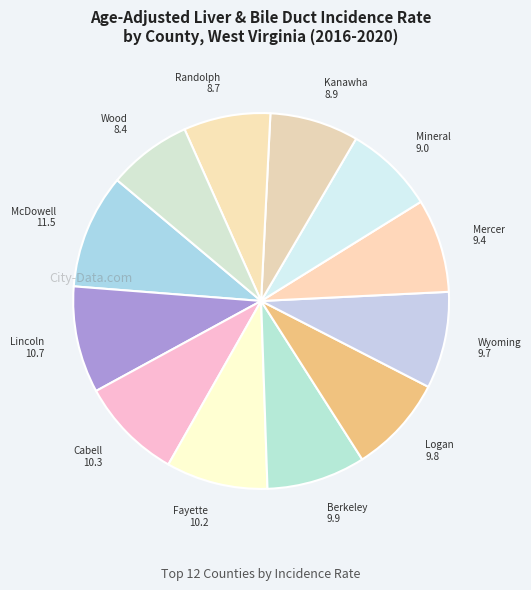

Is there a majority slice in this chart?

No